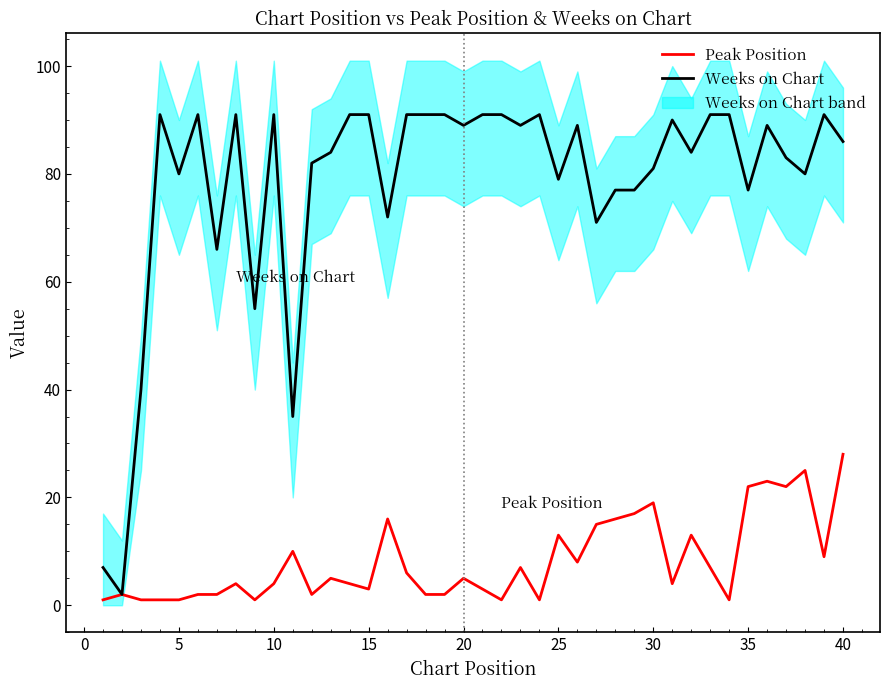

How many lines are shown in the chart?

2